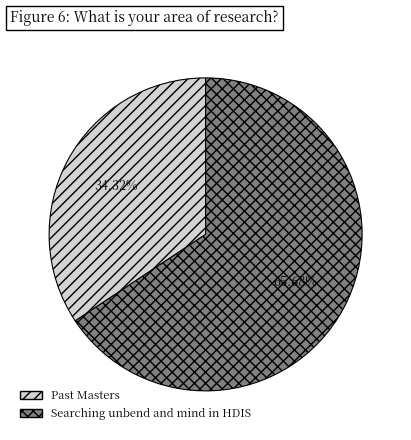

Rank the categories by value from highest to lowest.

Searching unbend and mind in HDIS, Past Masters